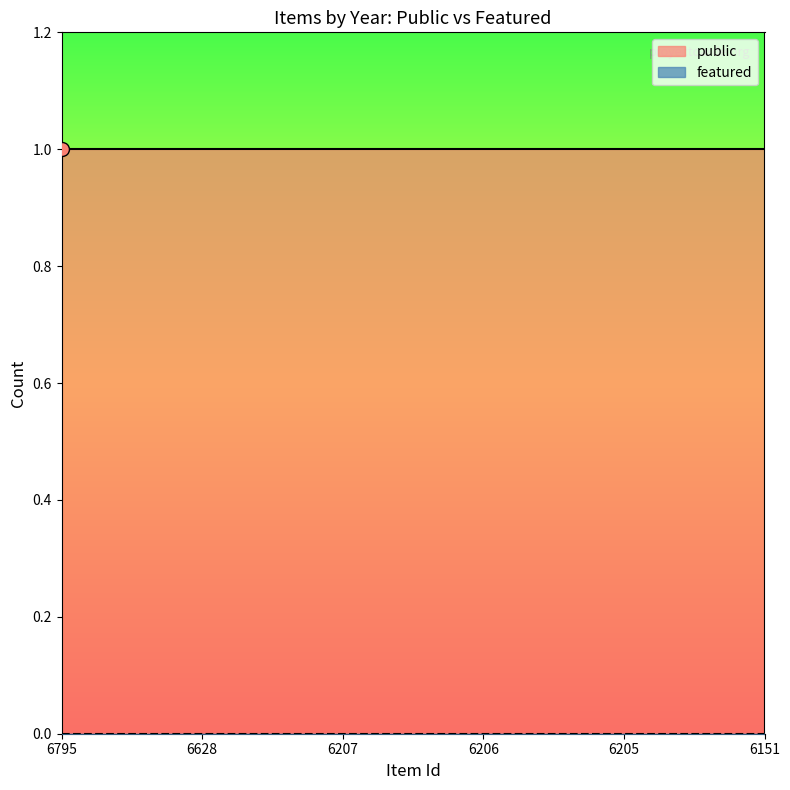

Is the value of featured at 6795 greater than the value of public at 6205?

No